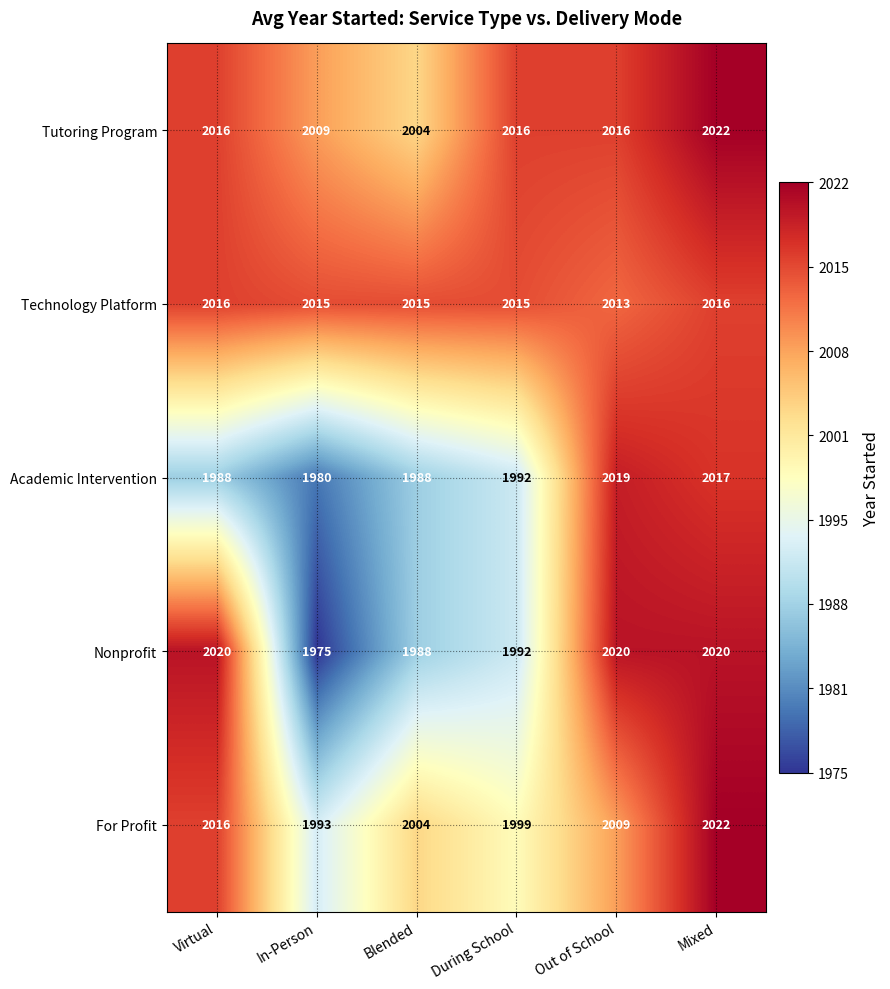

What is the spread (max minus min) of values at In-Person?

40